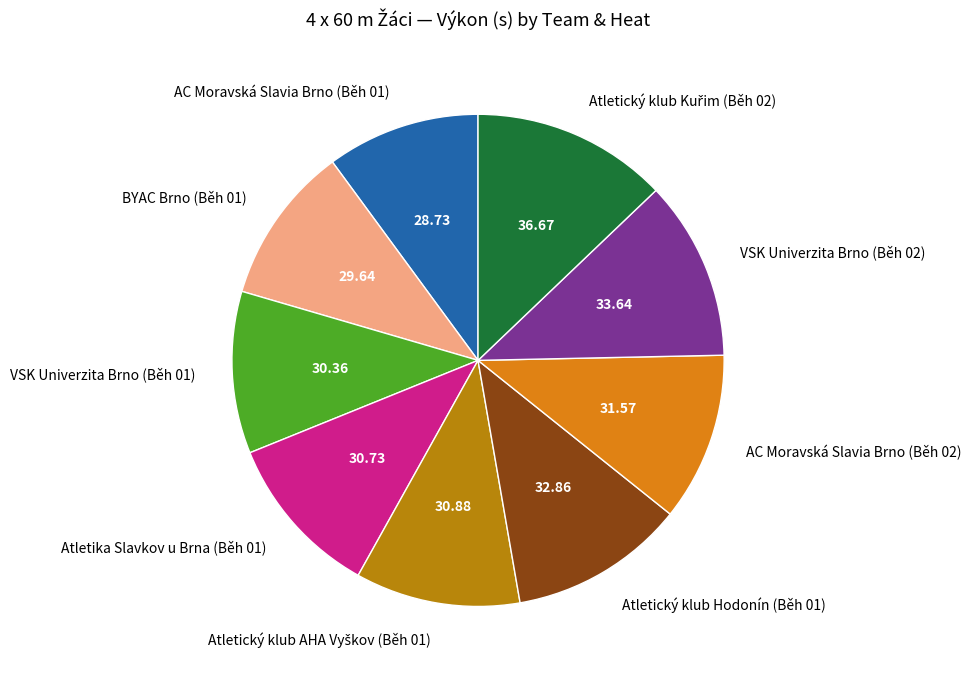

Is the sum of Atletický klub Hodonín (Běh 01) and BYAC Brno (Běh 01) greater than half?

No